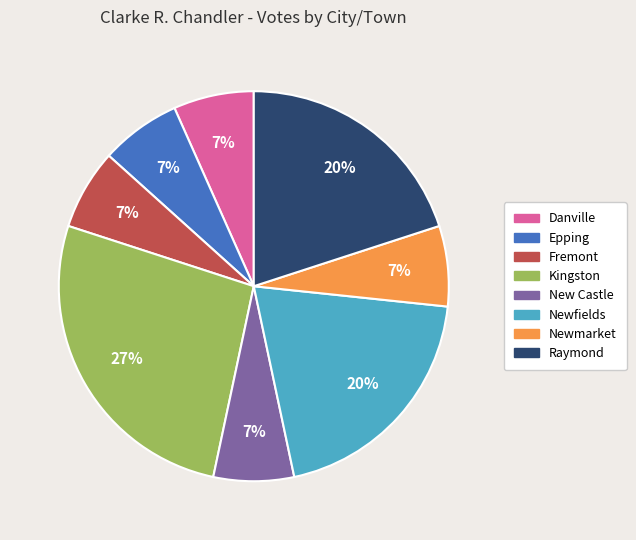

To the nearest percent, what is the average slice percentage?

12%